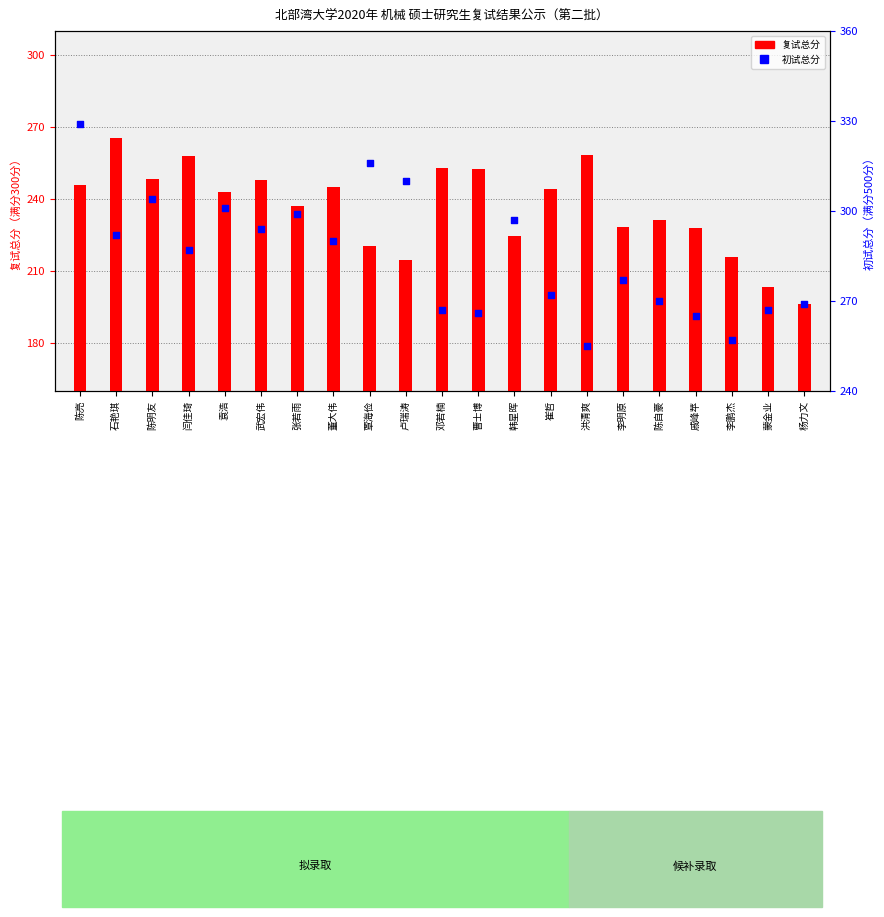

Which series contains the lowest Y value?

复试总分